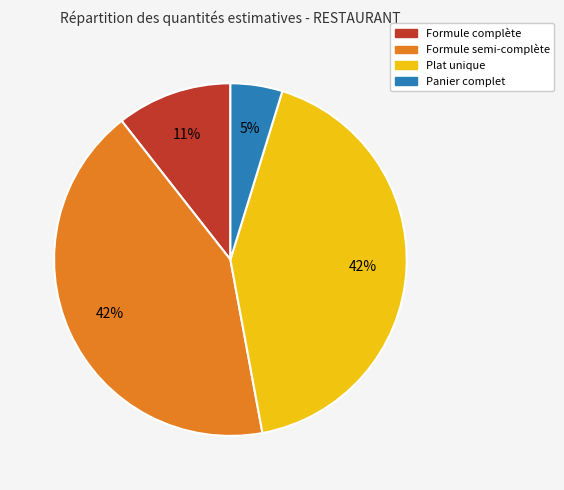

Which has a higher value, Formule semi-complète or Formule complète?

Formule semi-complète